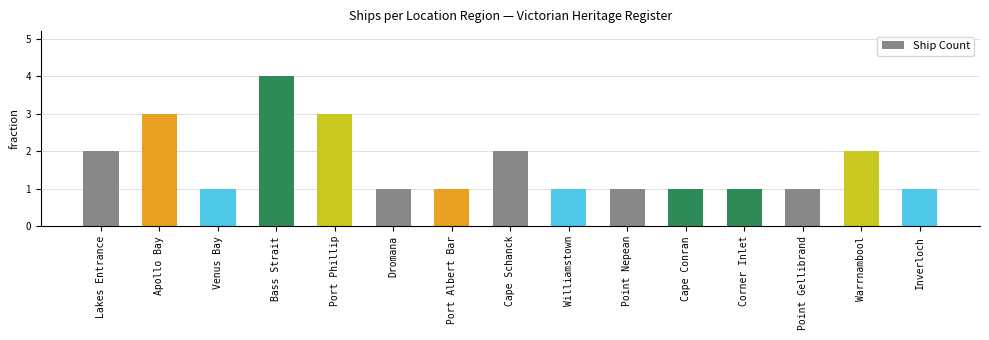

What position from the left is Cape Schanck?

8